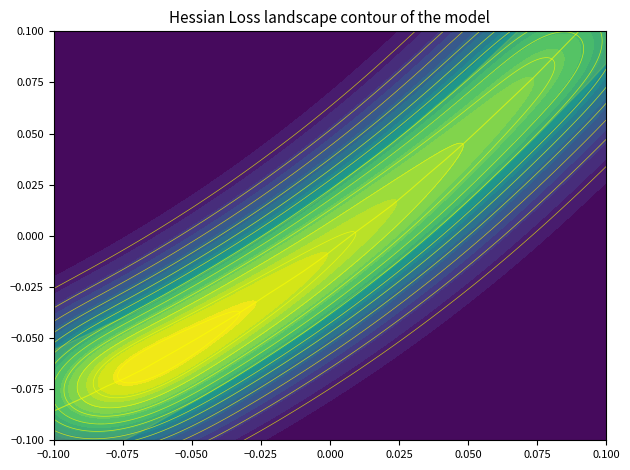

What is the greatest value displayed?

0.1